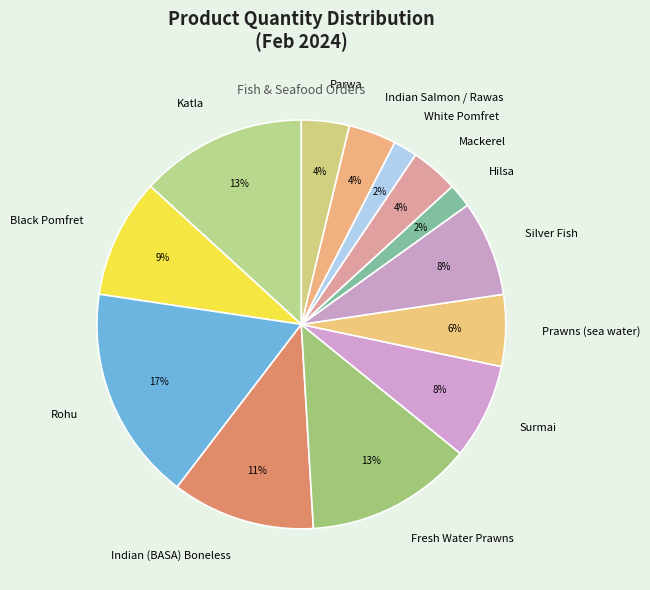

How many slices are in this pie chart?

13